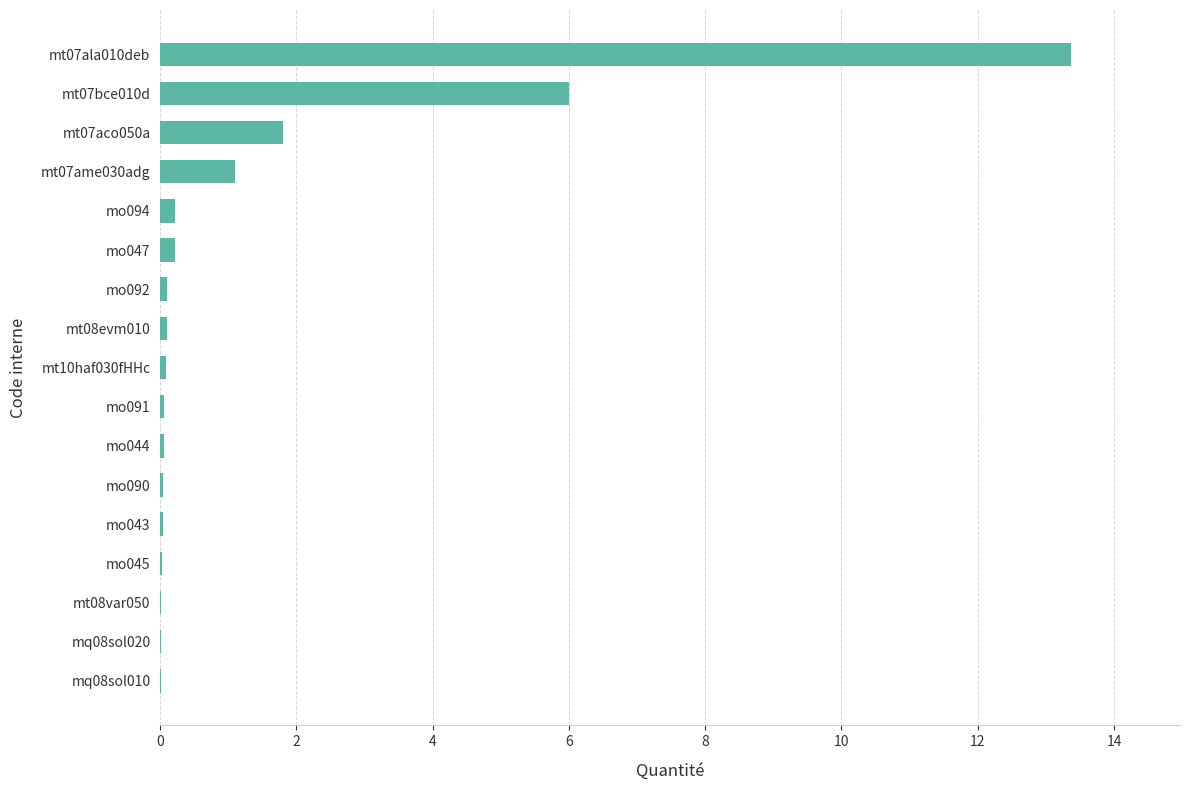

The chart shows a value of 1.8 at mt07ame030adg. True or false?

False